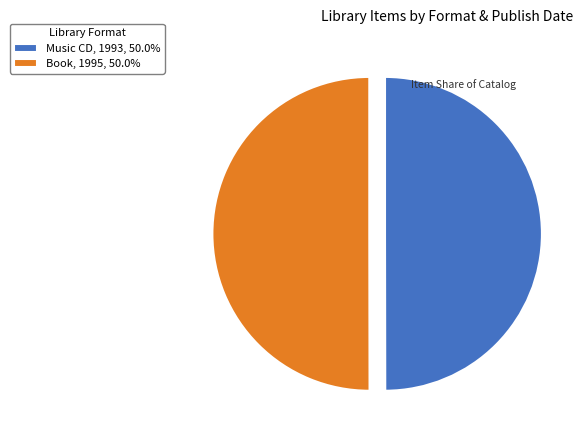

Do Book, 1995, 50.0% and Music CD, 1993, 50.0% together represent more than half of the pie?

Yes